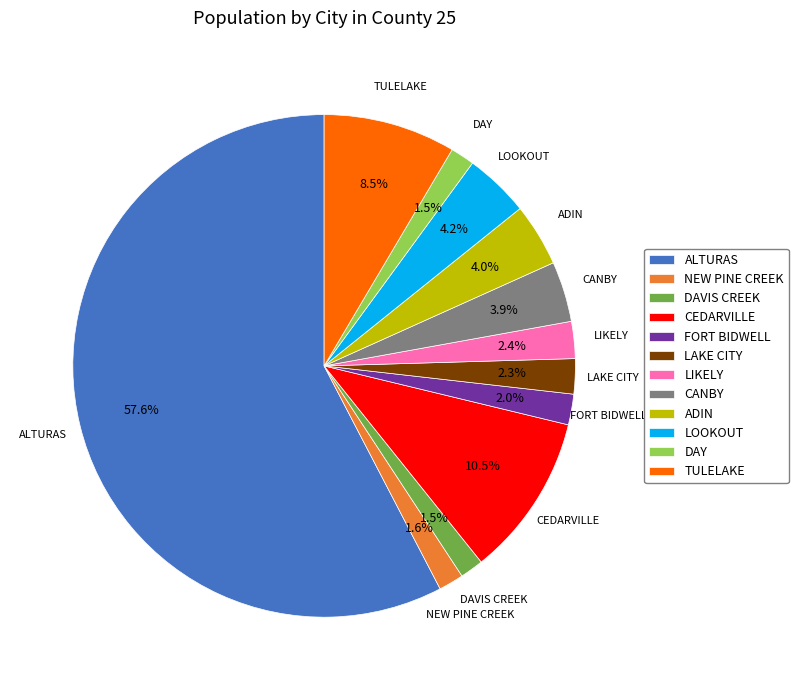

What portion of the pie excludes LIKELY?

97.6%